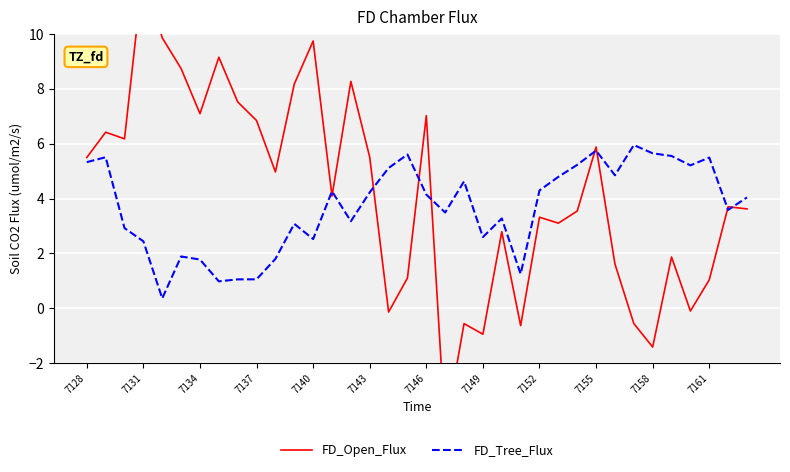

At 32, list the series in order from smallest to largest.

FD_Open_Flux, FD_Tree_Flux